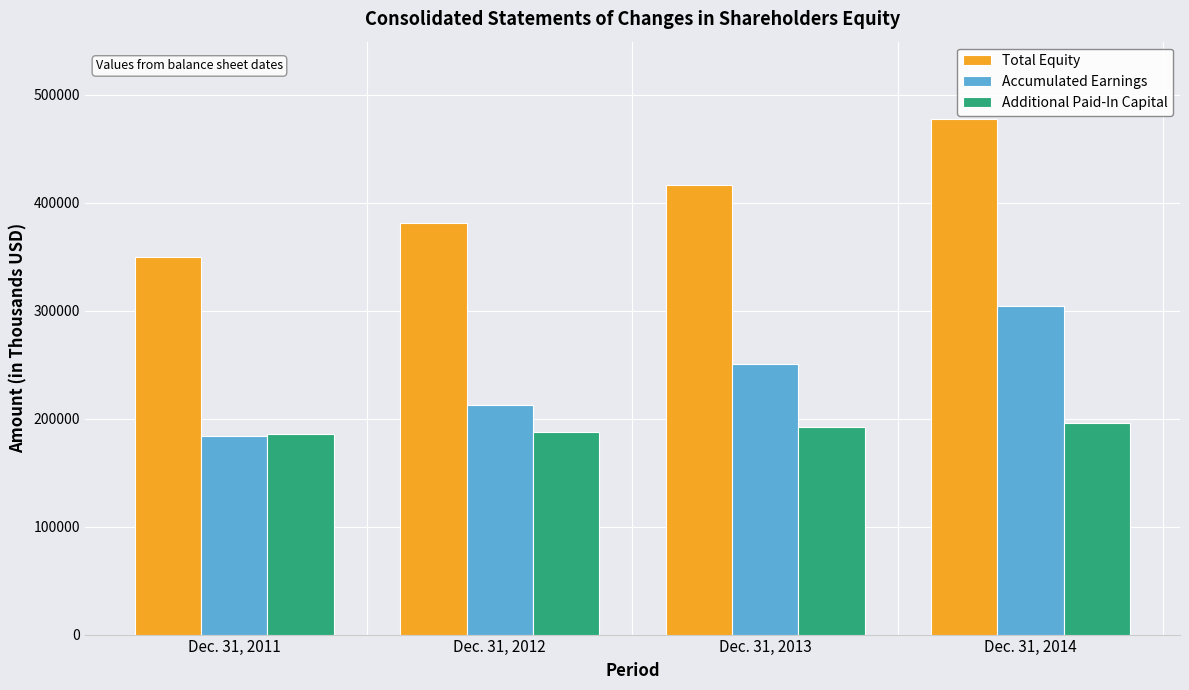

Count the Total Equity values in the range 381222 to 477490.

3